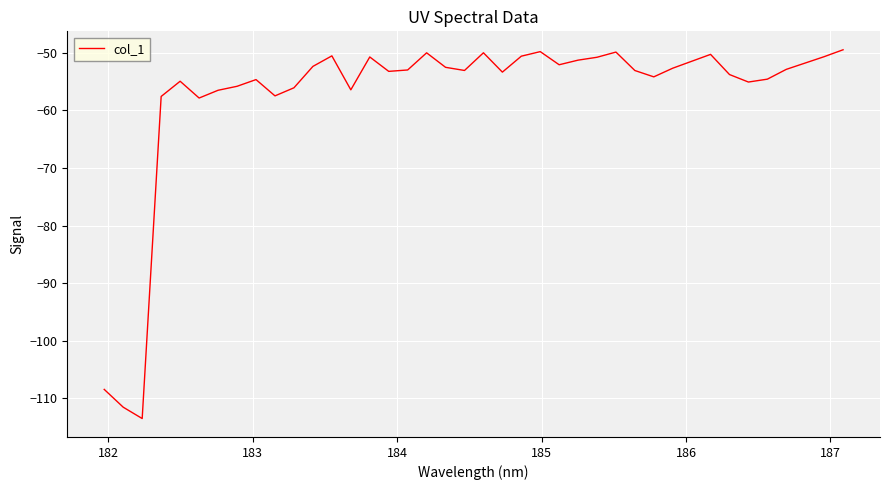

What is the difference between the maximum and minimum values?

64.0